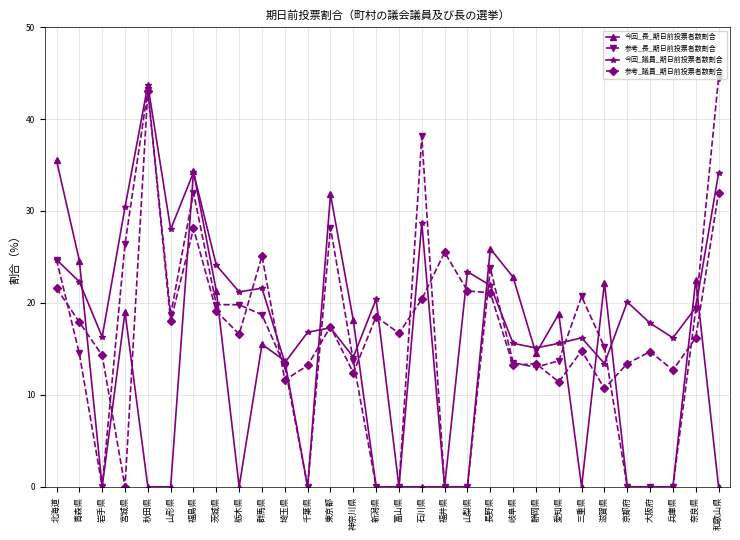

What is the spread (max minus min) of values at 兵庫県?

16.2